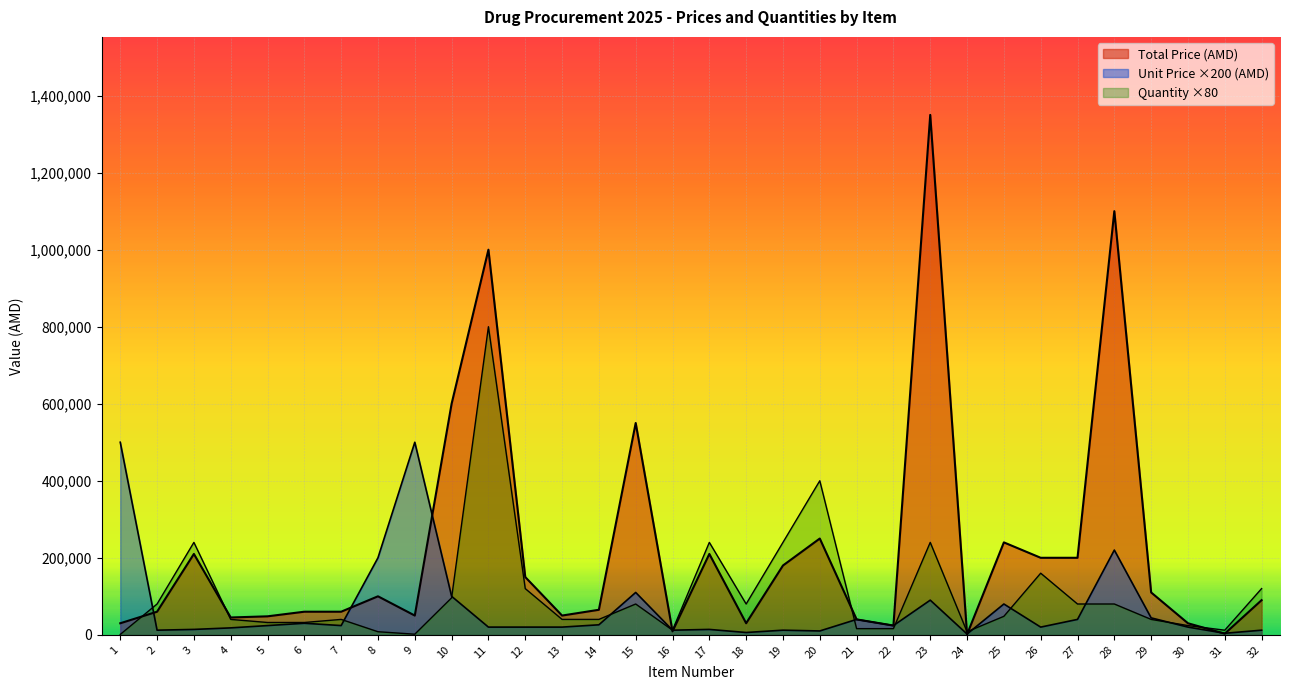

True or false: Total Price (AMD) has a value of 20887 at 30.

False